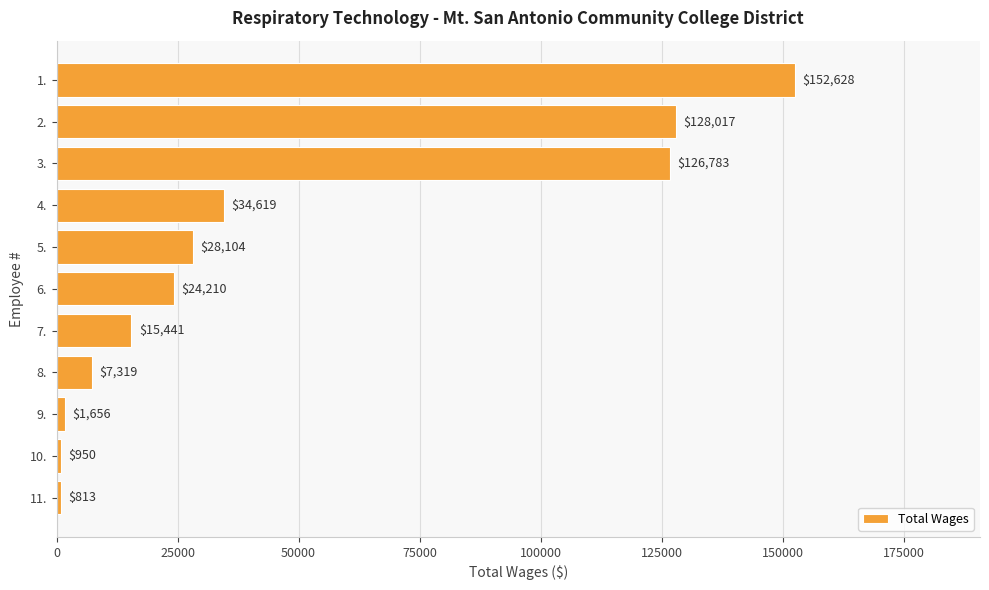

What is the value of the 10th bar from the top?

950